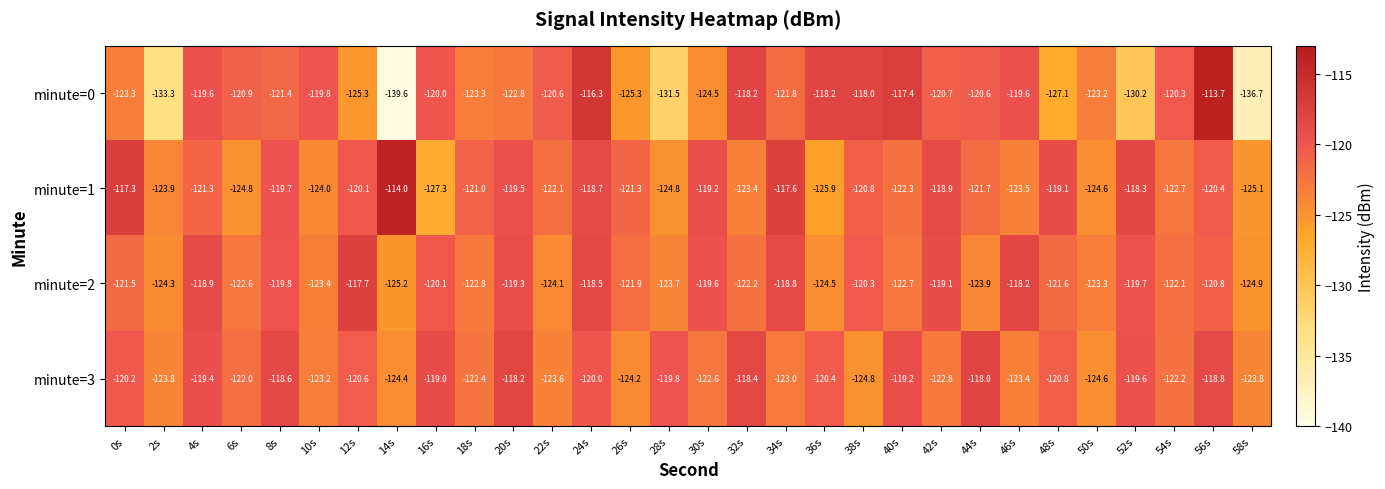

At which category is the sum across all series the highest?

24s